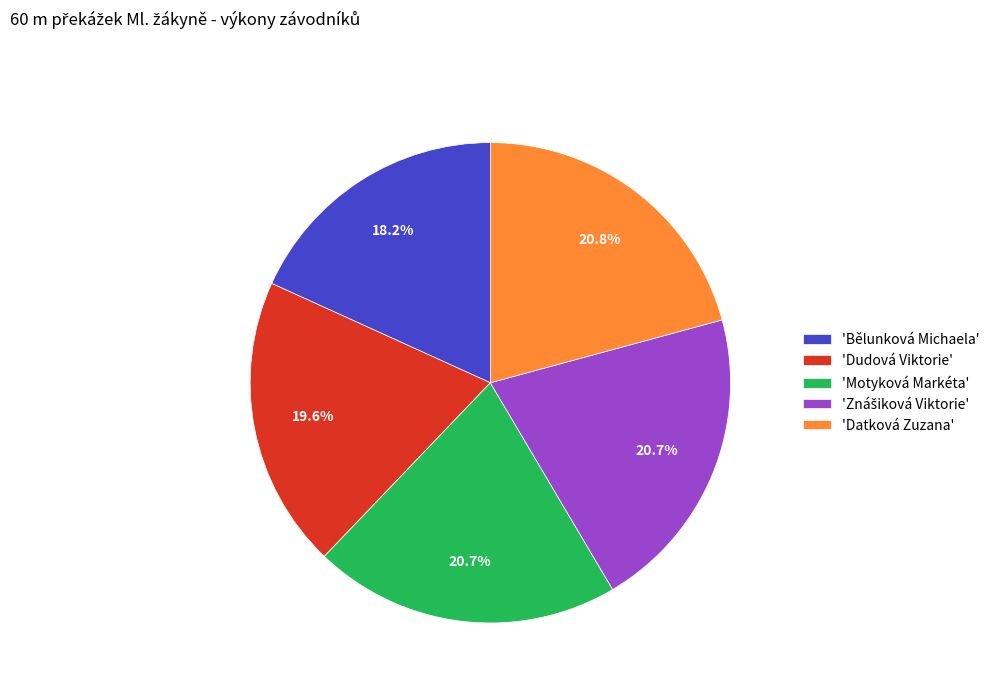

Does any single category account for the majority?

No